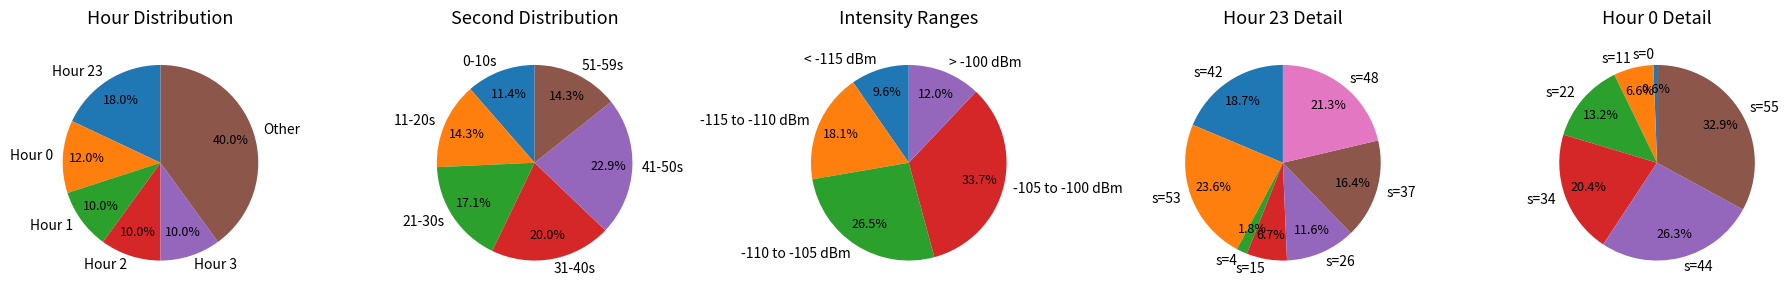

To the nearest percent, what is the difference between the Other and Hour 0 slice percentages?

28%